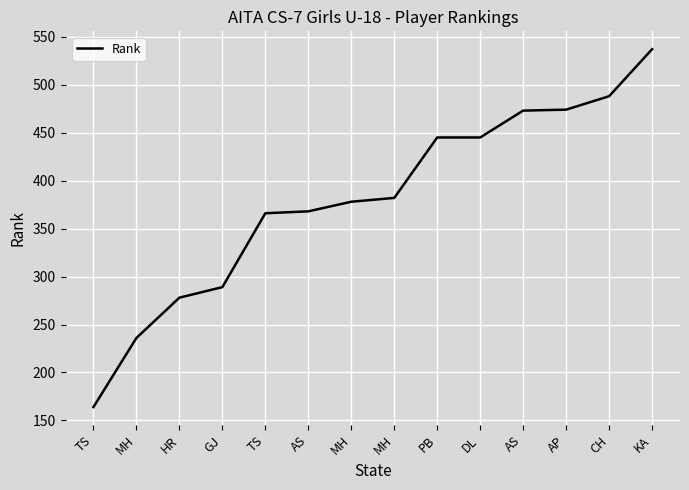

How many lines are shown in the chart?

1